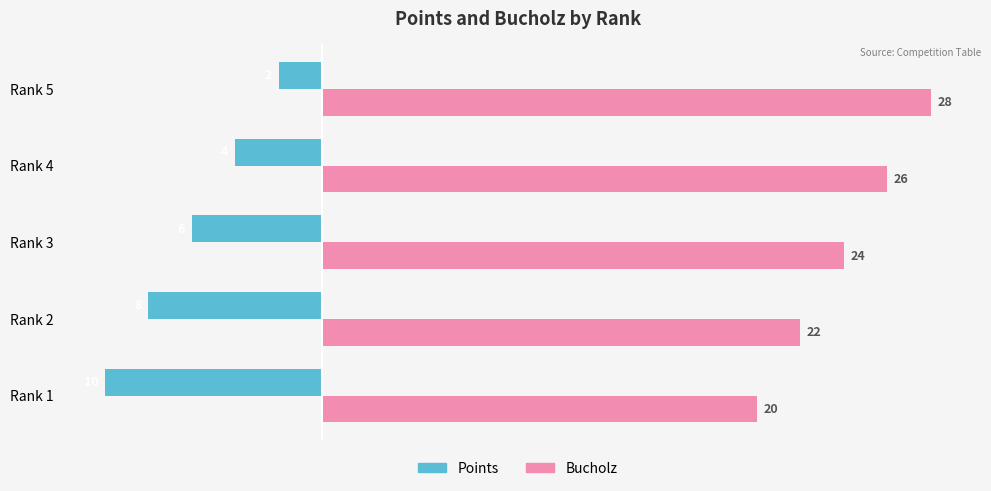

The value of Bucholz at Rank 1 is 35. True or false?

False